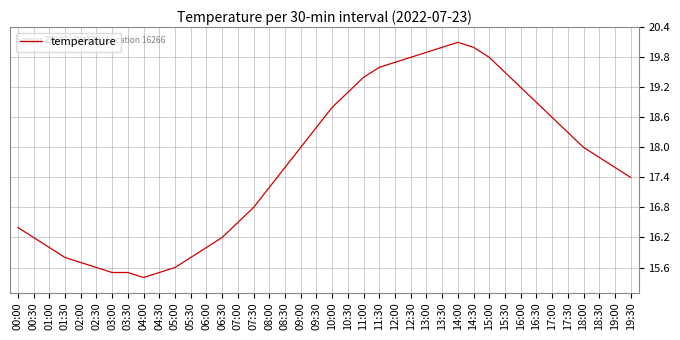

Does the chart have visible grid lines?

Yes